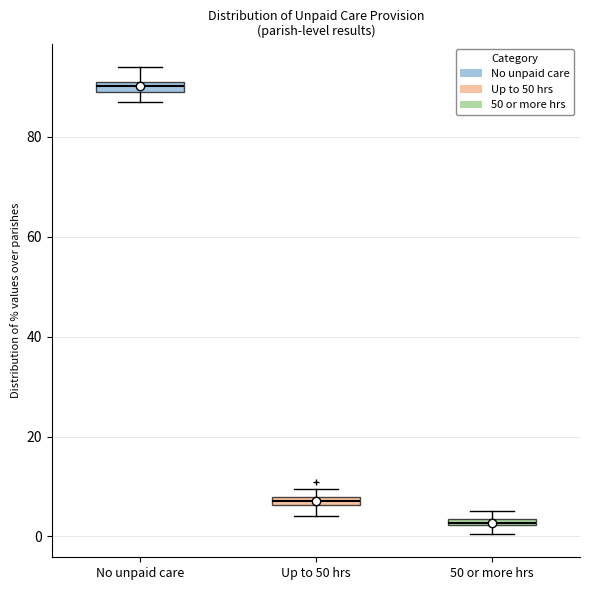

Where is the upper edge of the box for Up to 50 hrs on the y-axis? The values are not printed on the chart, so give them approximately, as read against the axis.

8